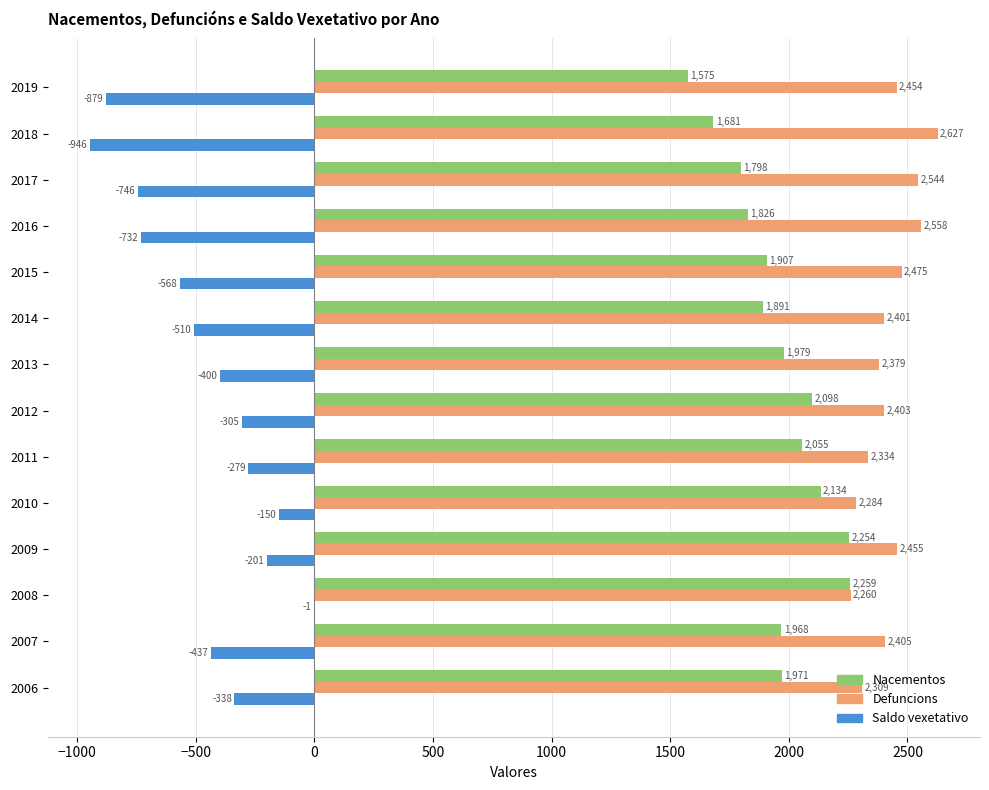

What is the approximate value of Saldo vexetativo at 2006, to the nearest 100?

-300